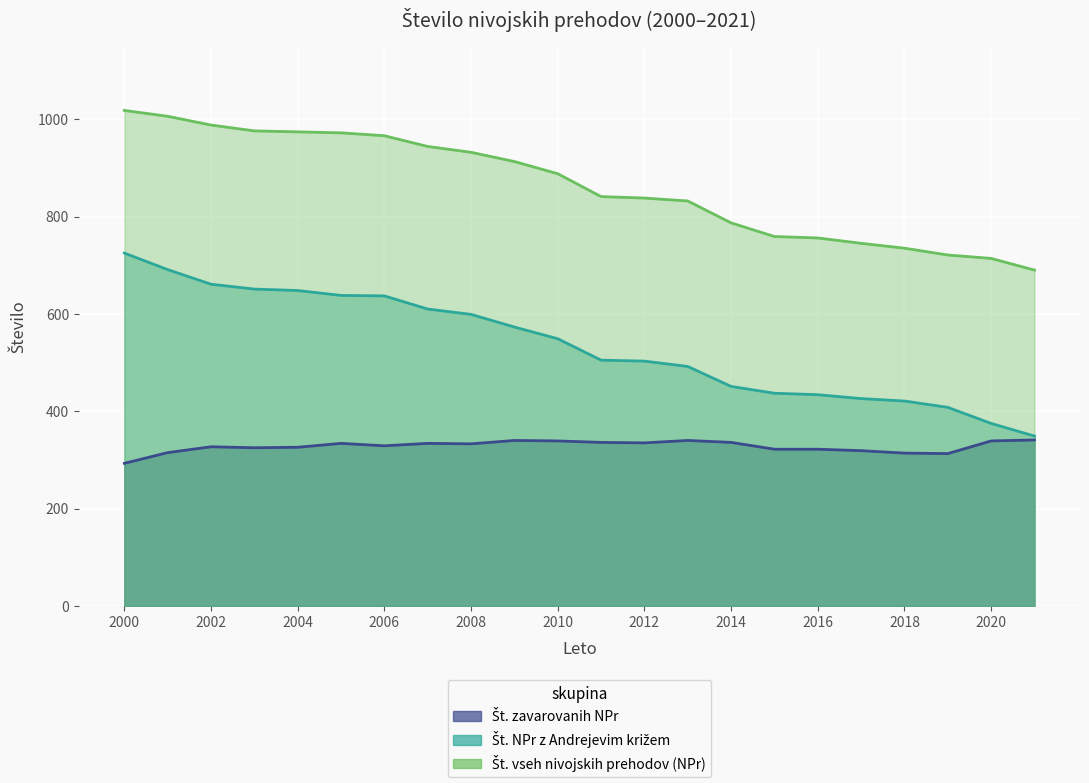

What is the average value of the Št. NPr z Andrejevim križem series?

536